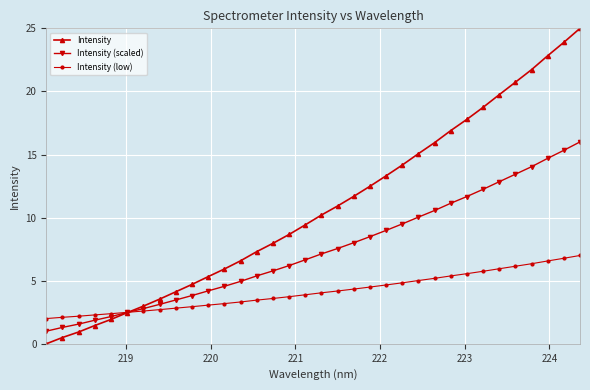

Does the chart have visible grid lines?

Yes